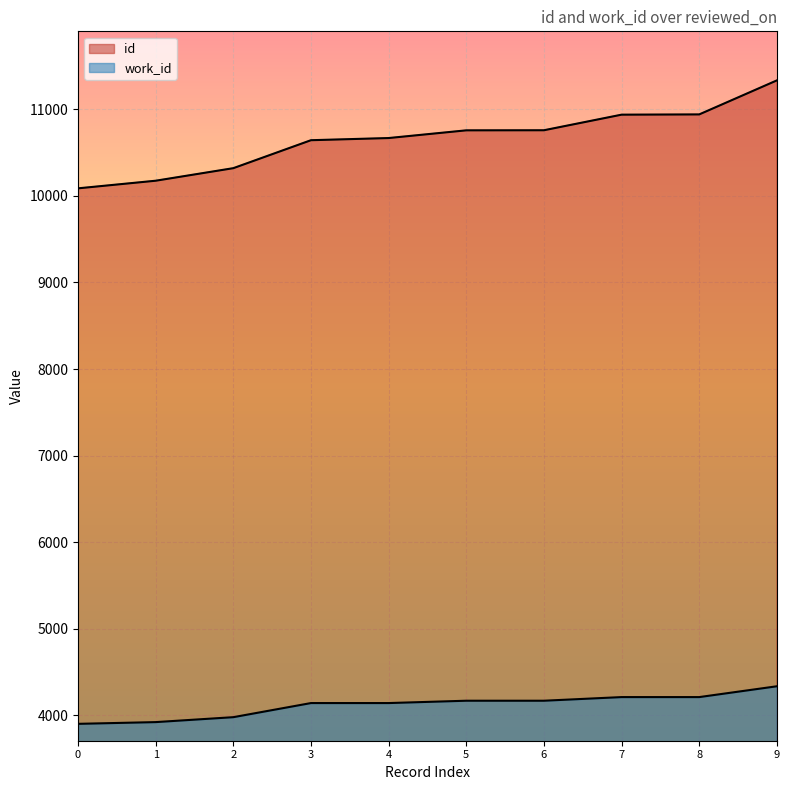

At which label does id reach its peak?

9